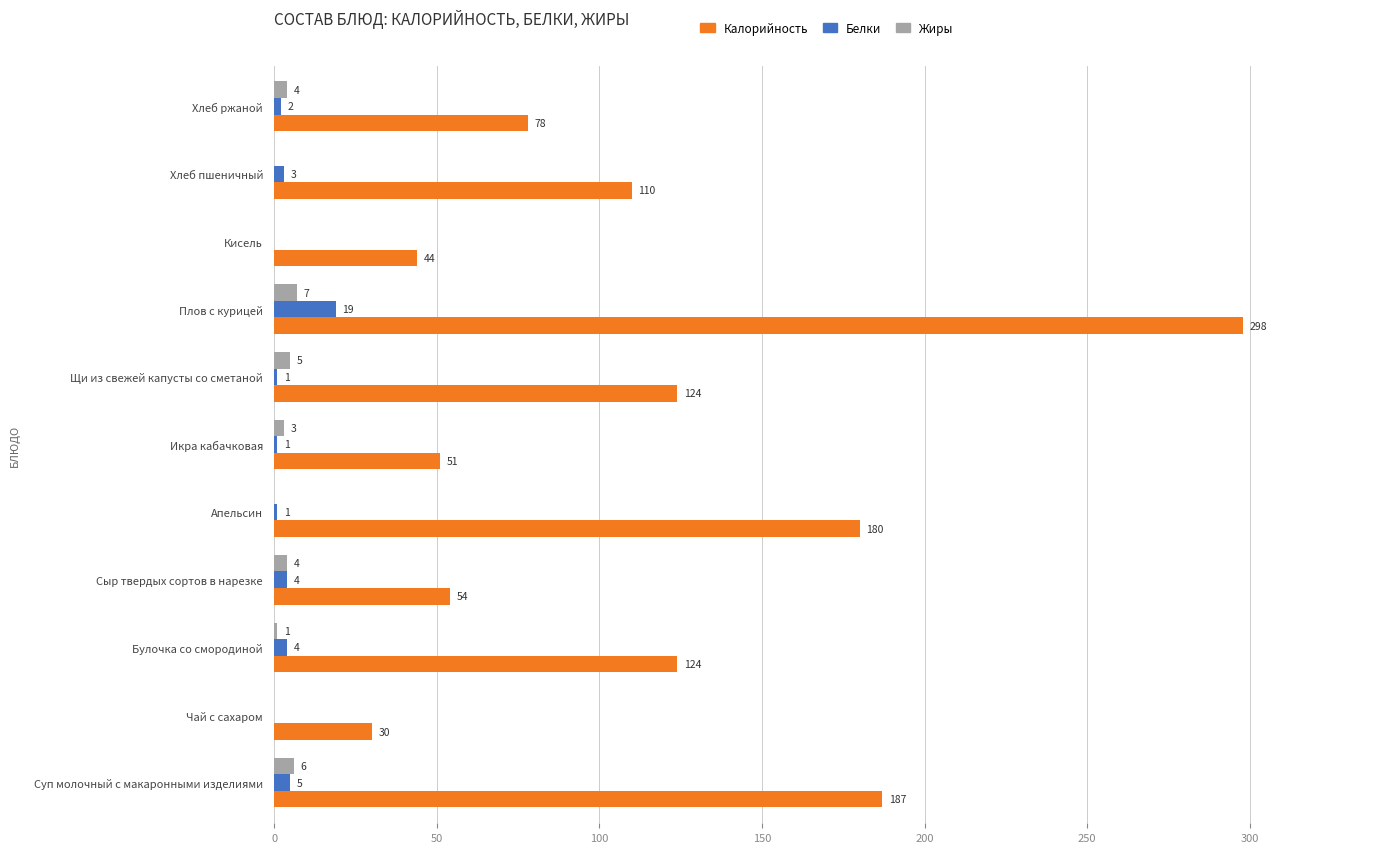

Which series changed the most between Икра кабачковая and Кисель?

Калорийность